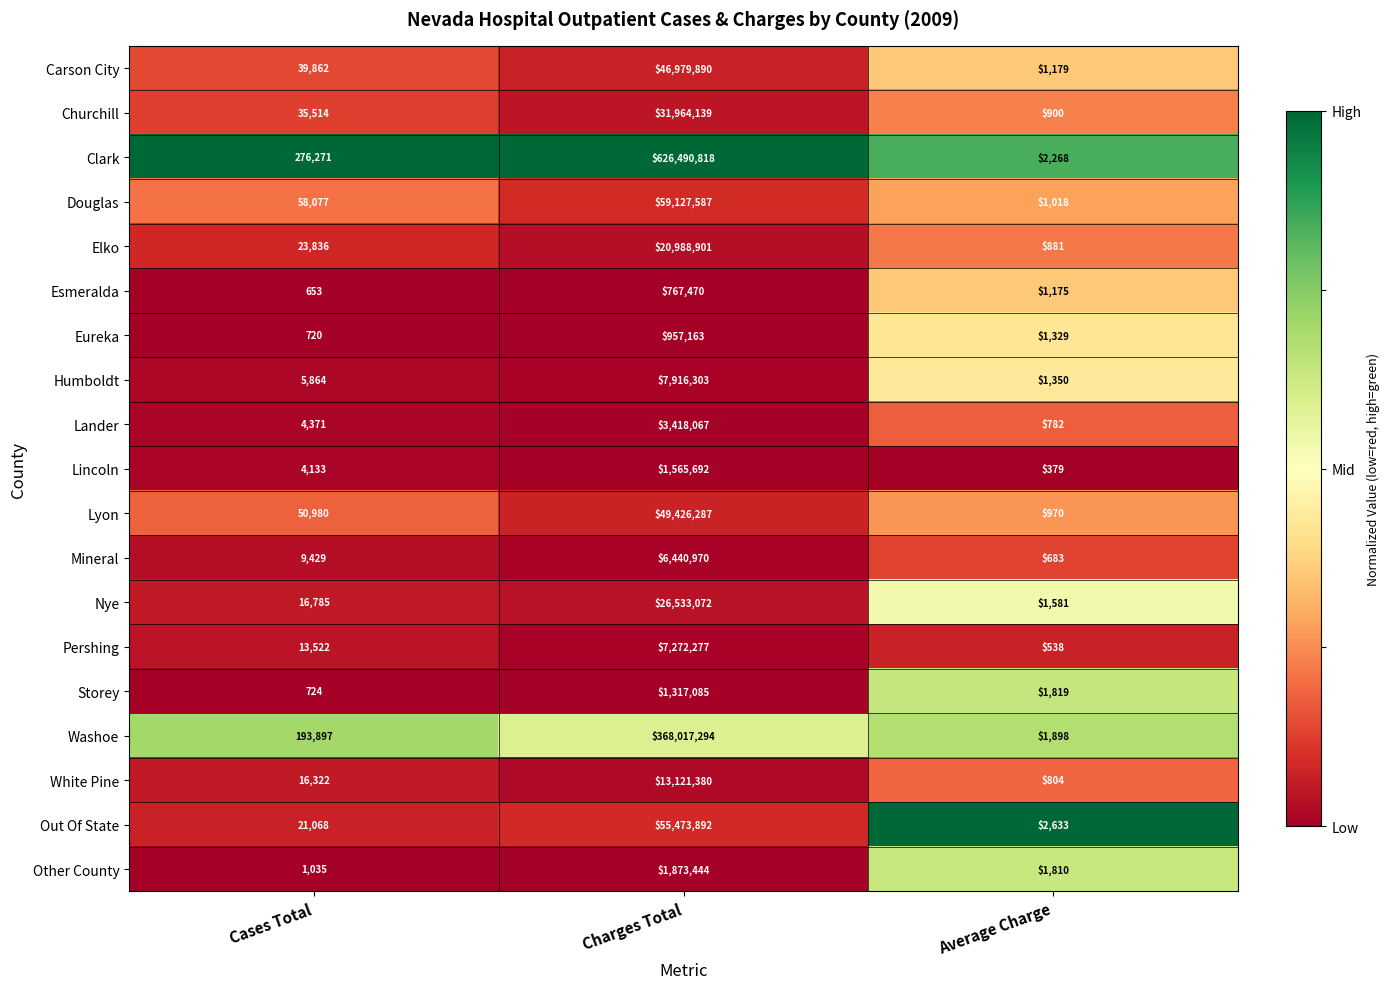

The Lyon series shows 49426287 at Charges Total. True or false?

True